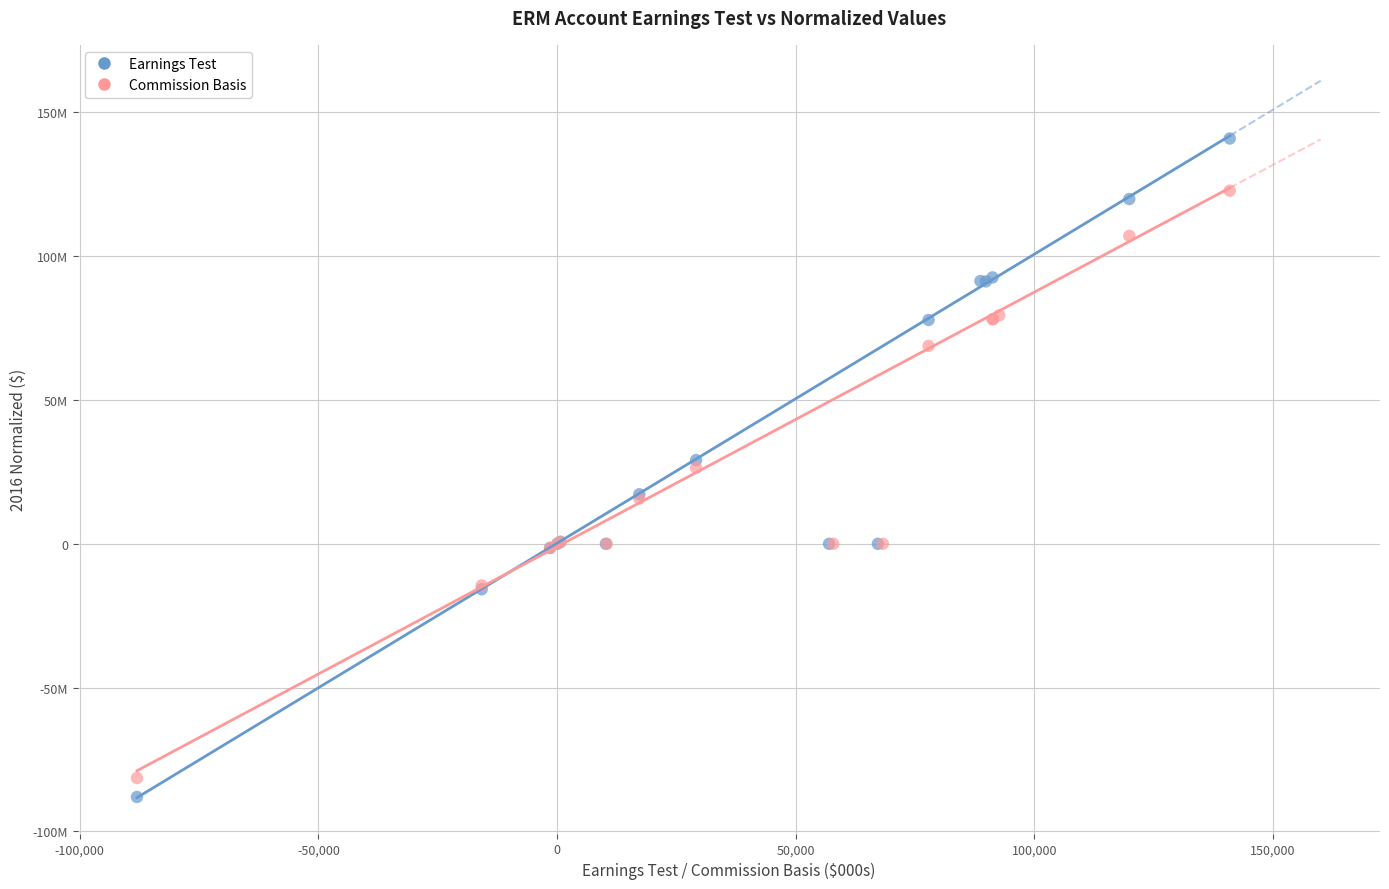

What are all the series names shown in the legend?

Earnings Test, Commission Basis